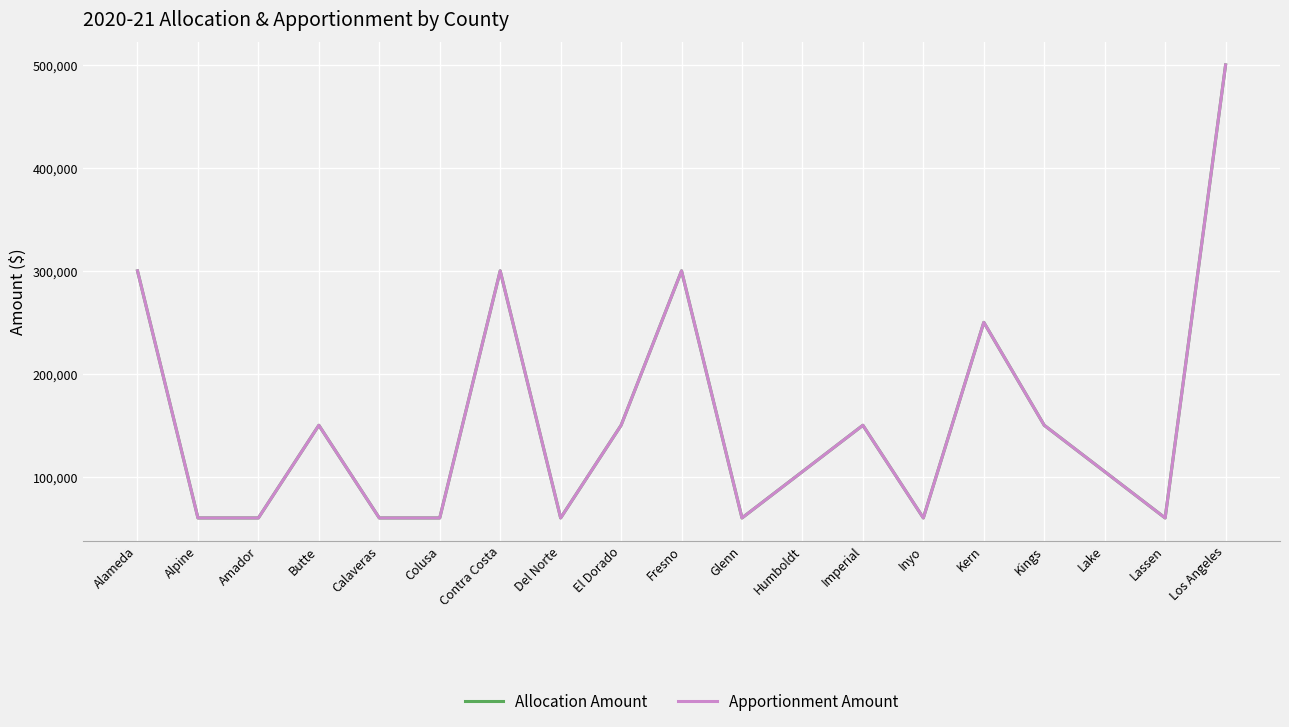

Which series changed the most between Glenn and Los Angeles?

Allocation Amount